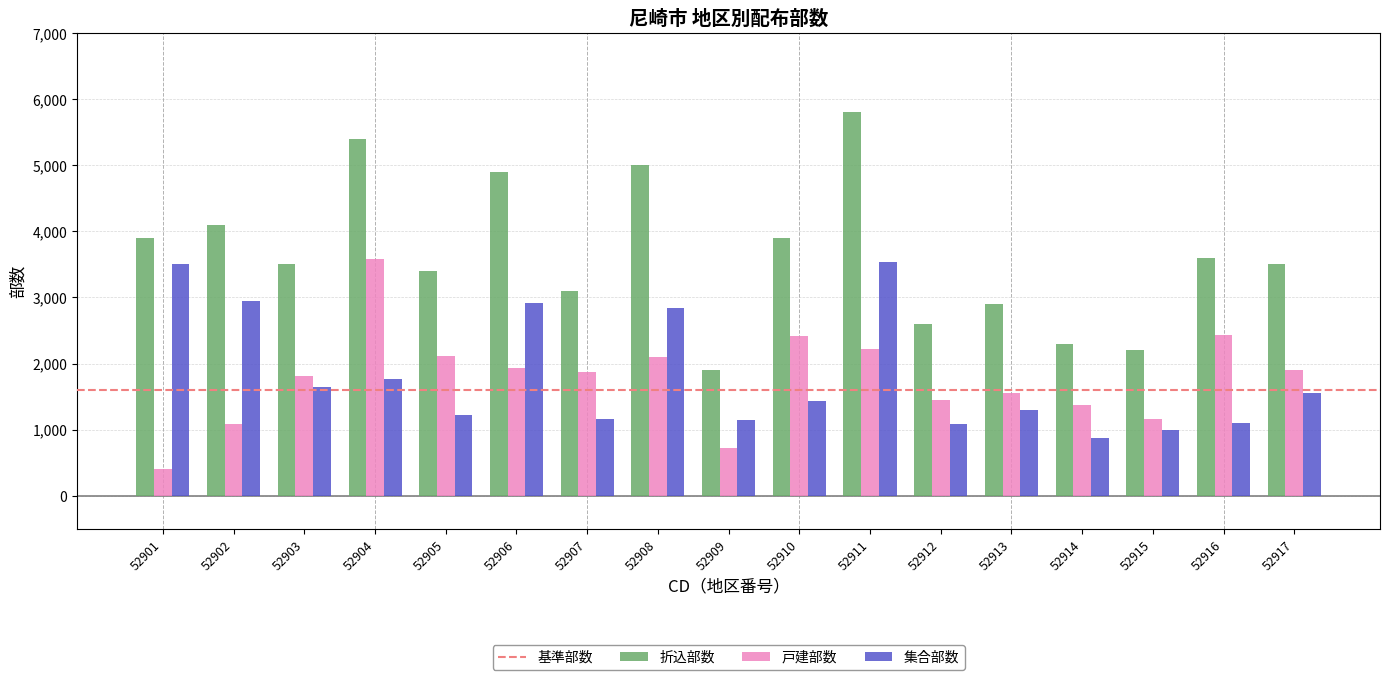

What is the difference between the highest and lowest values at 52915?

1200